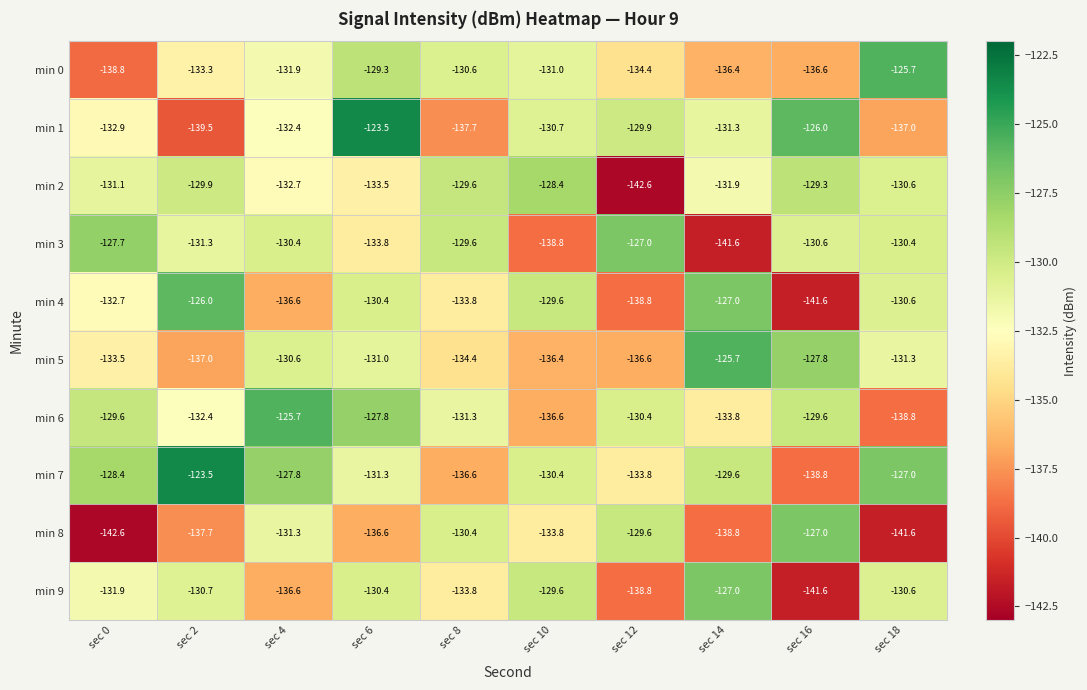

At which category is the sum across all series the highest?

sec 6